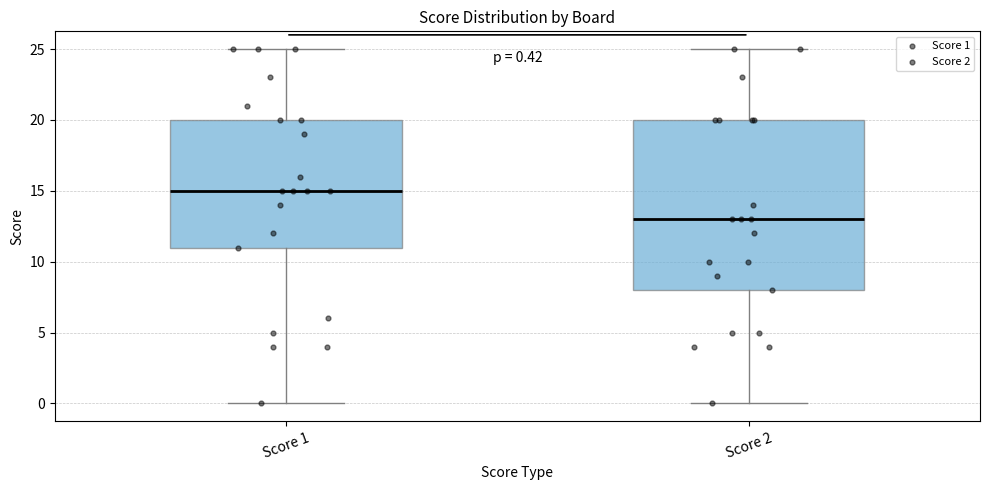

Which box's median line is the lowest?

Score 2